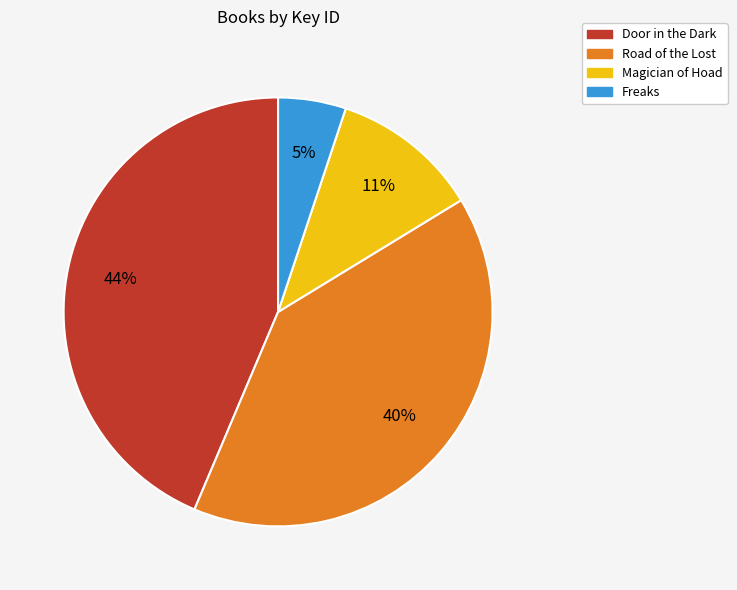

Rank the categories by value from lowest to highest.

Freaks, Magician of Hoad, Road of the Lost, Door in the Dark